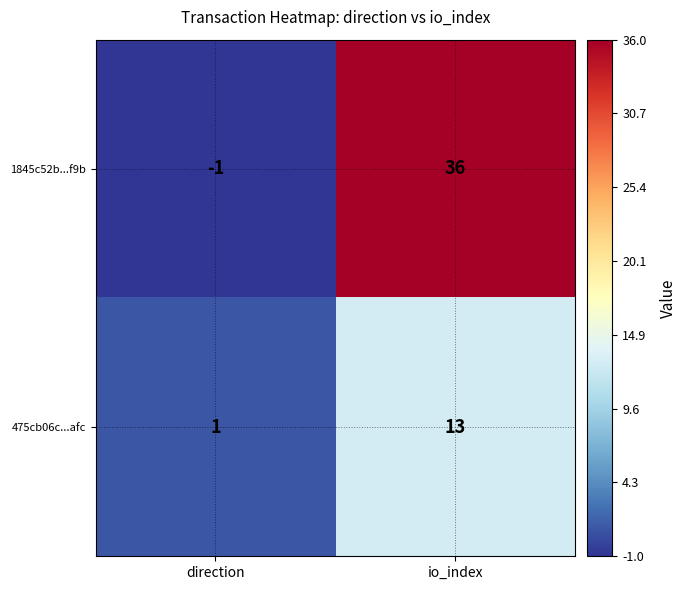

Which series has the largest range (max minus min)?

1845c52b...f9b